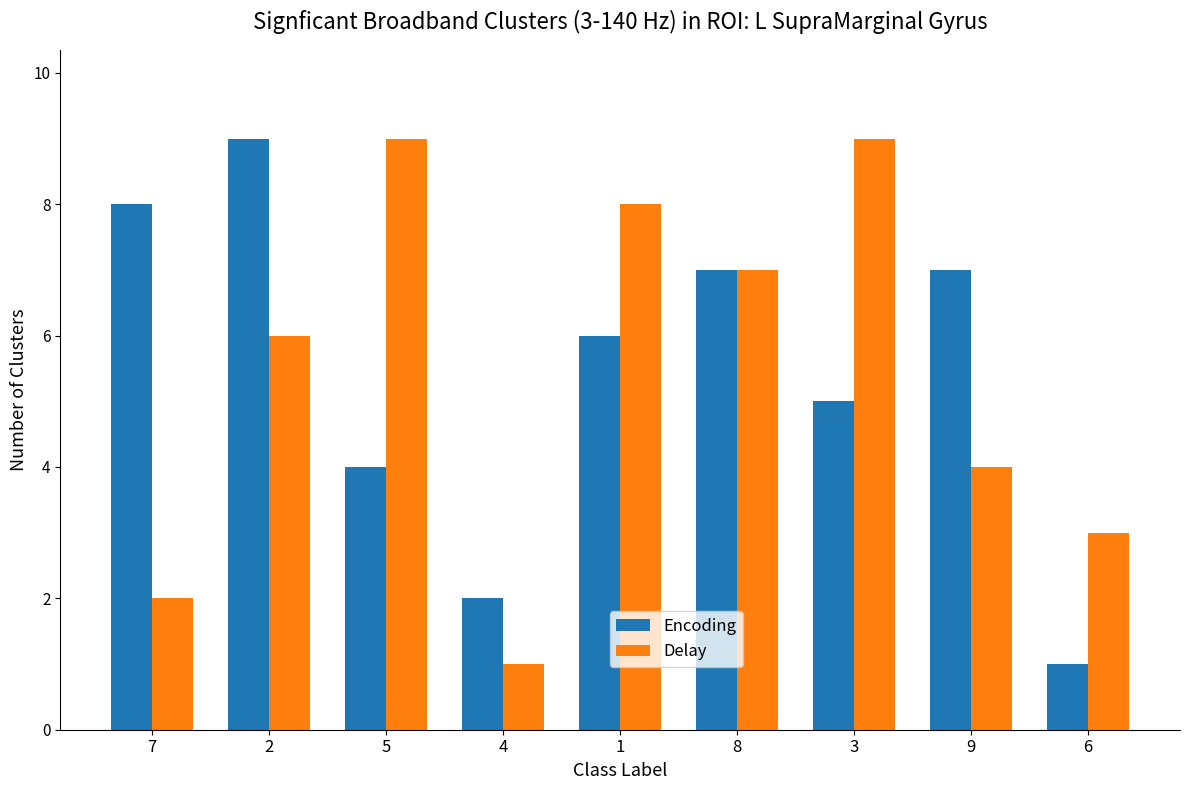

Between 5 and 1, which series saw the biggest shift?

Encoding